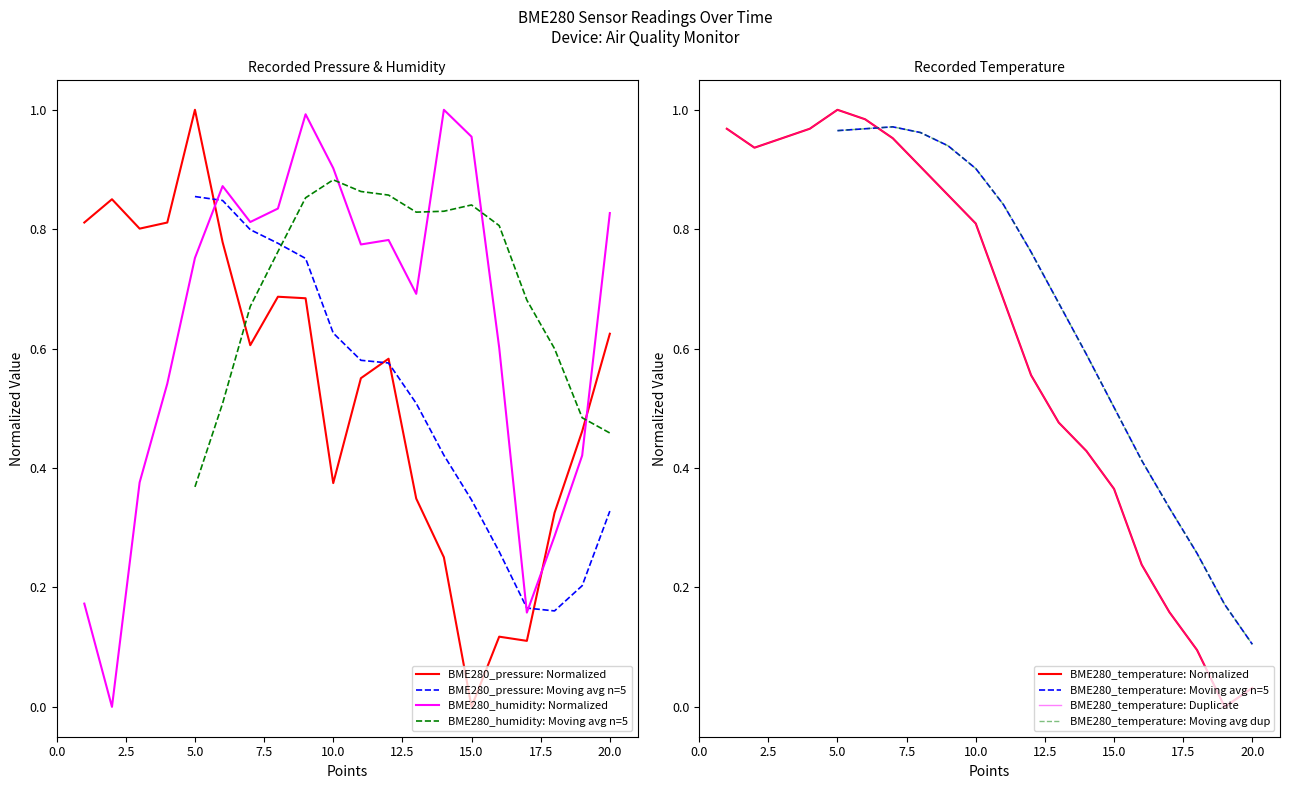

True or false: BME280_pressure: Normalized and BME280_humidity: Normalized intersect in this chart.

True